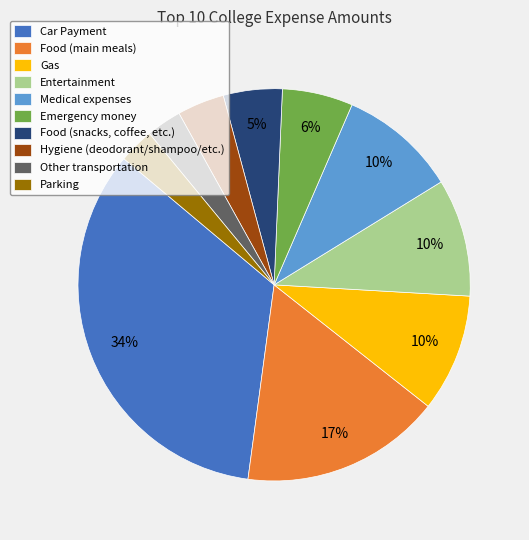

To the nearest percent, what portion does Food (main meals) represent?

17%